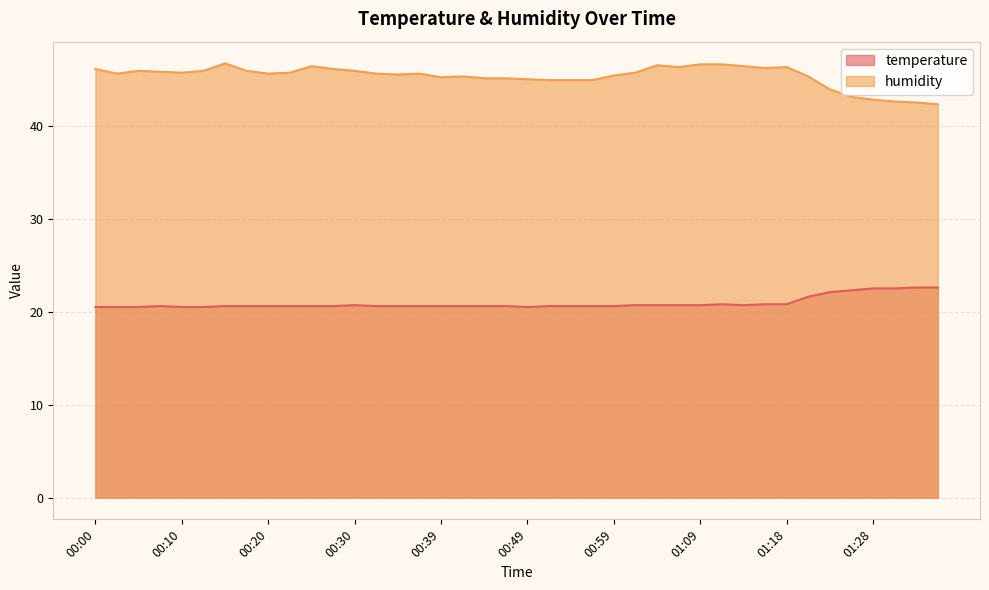

Is the value of humidity at 00:54 greater than the value of temperature at 00:05?

Yes